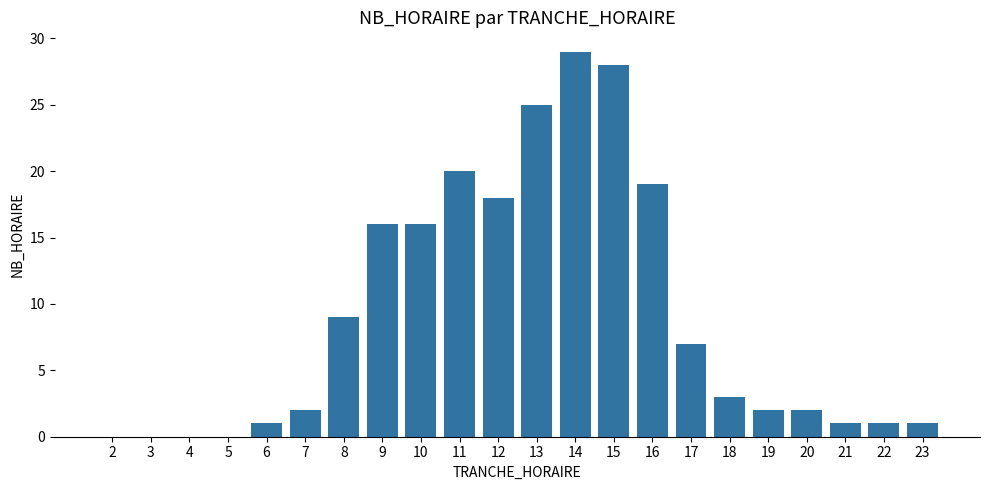

The chart shows a value of 5 at 8. True or false?

False